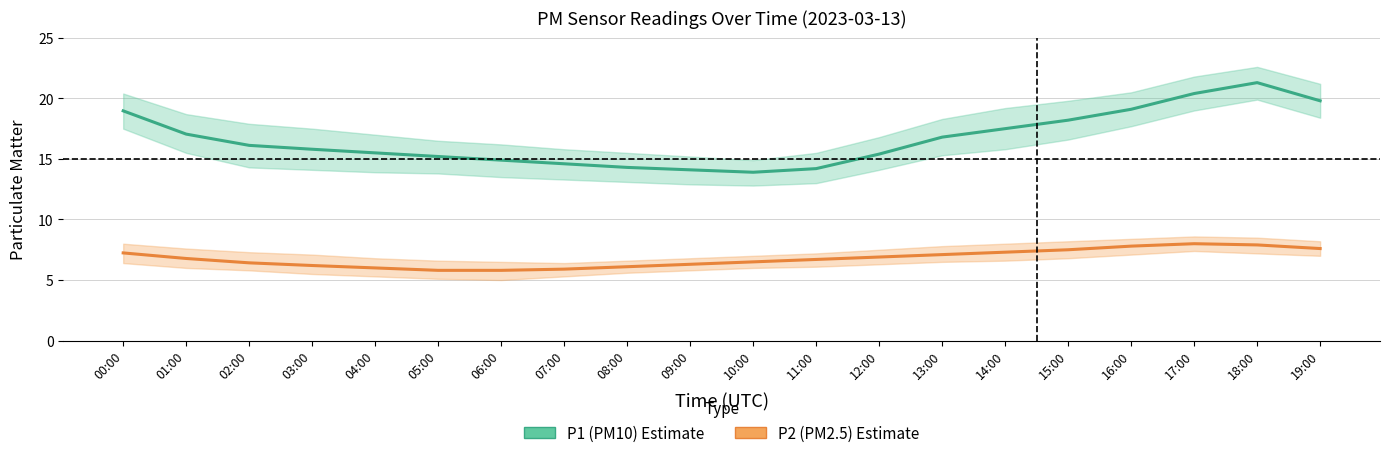

How many interior local peaks does the P1 (PM10) series have?

1